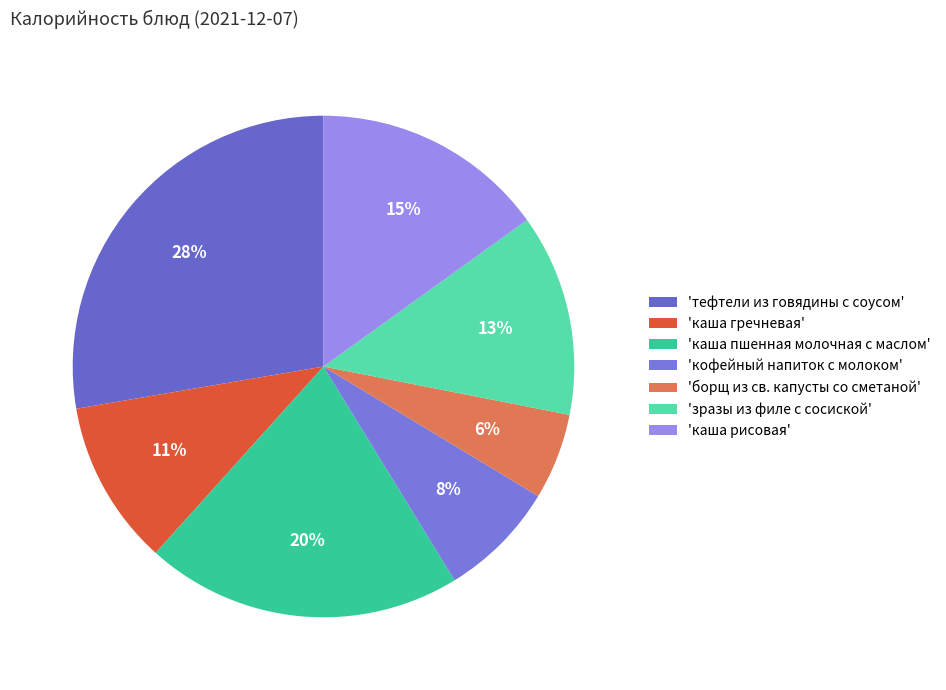

Count the number of slices in the pie.

7